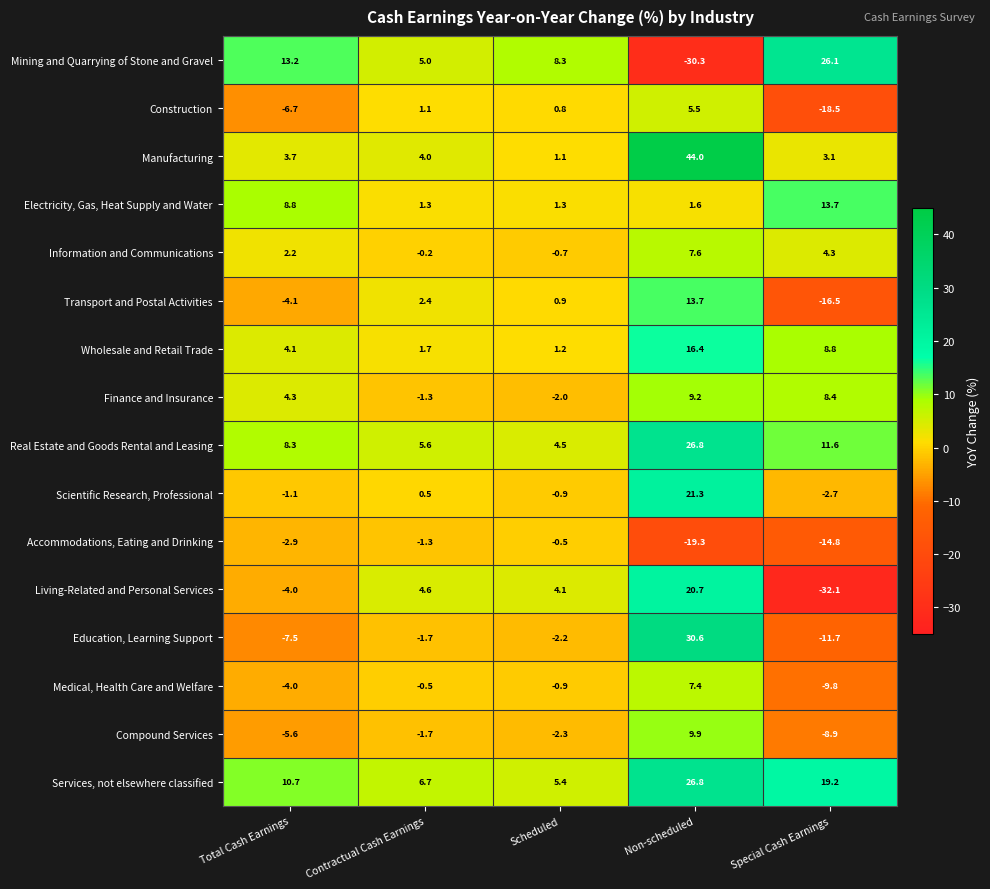

What is the difference between the Electricity, Gas, Heat Supply and Water values at Total Cash Earnings and Non-scheduled?

7.2